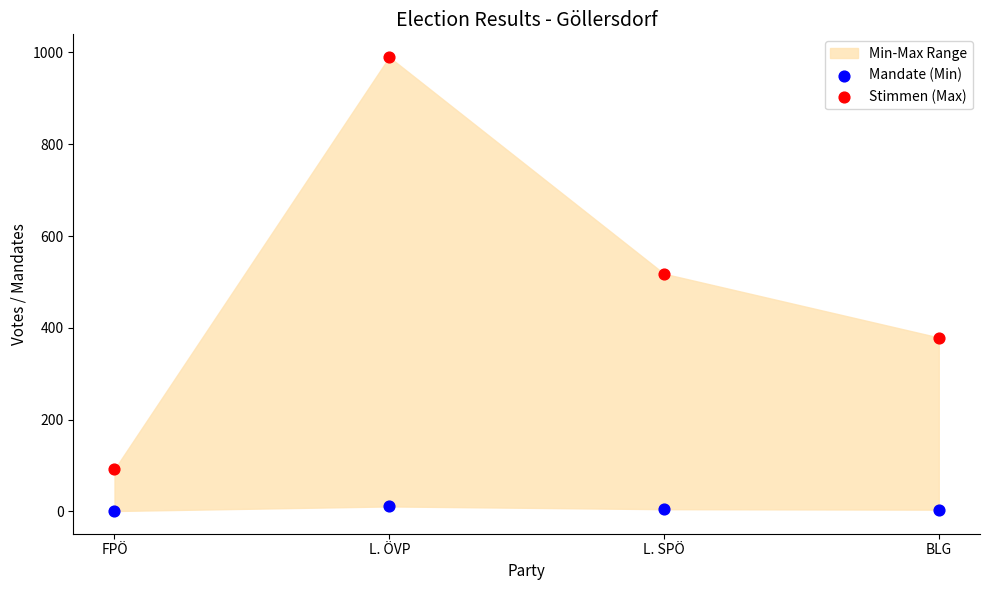

Which series has the widest spread of Y values?

Stimmen (Max)